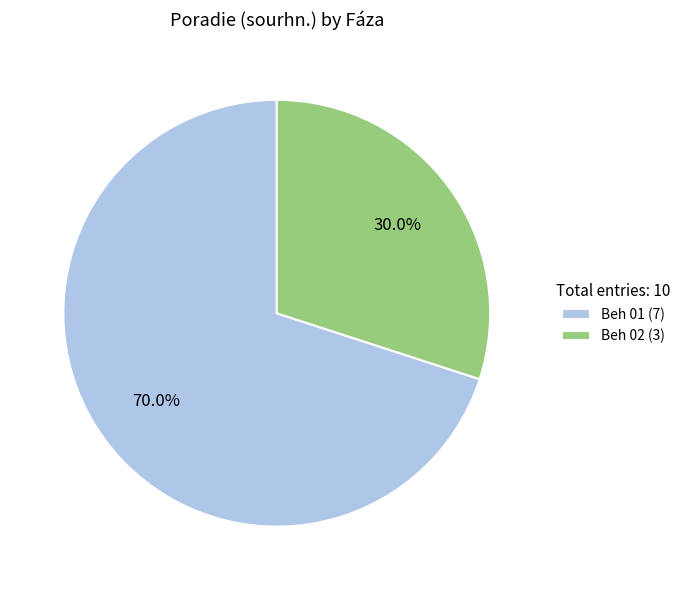

Does Beh 02 account for over 50% of the chart?

No